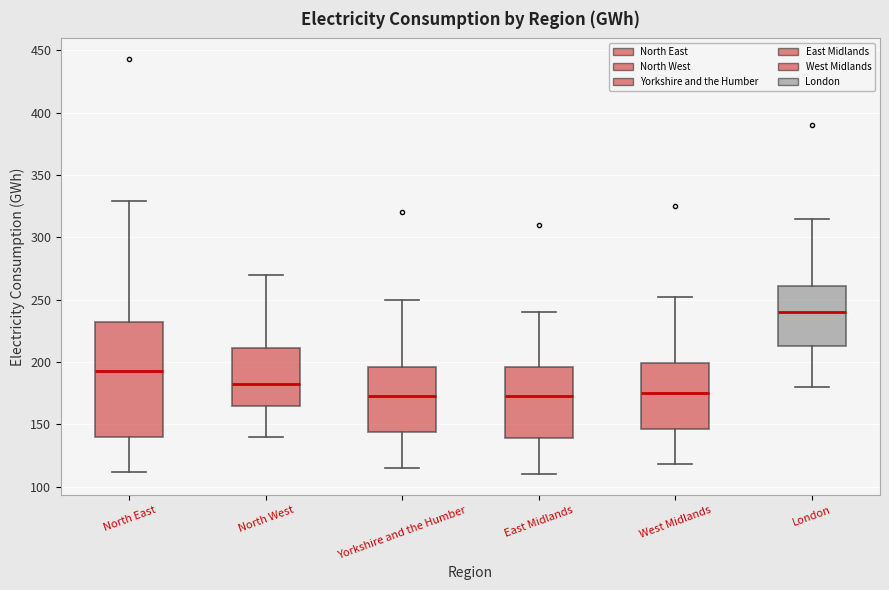

Reading left to right, read every box against the y-axis: the position of its median line, the range the box covers, and the ends of its whiskers. The values are not printed on the chart, so give them approximately, as read against the axis.

North East: median 195, box 140 to 235, whiskers 110 to 330
North West: median 185, box 165 to 210, whiskers 140 to 270
Yorkshire and the Humber: median 175, box 145 to 195, whiskers 115 to 250
East Midlands: median 175, box 140 to 195, whiskers 110 to 240
West Midlands: median 175, box 145 to 200, whiskers 120 to 250
London: median 240, box 215 to 260, whiskers 180 to 315